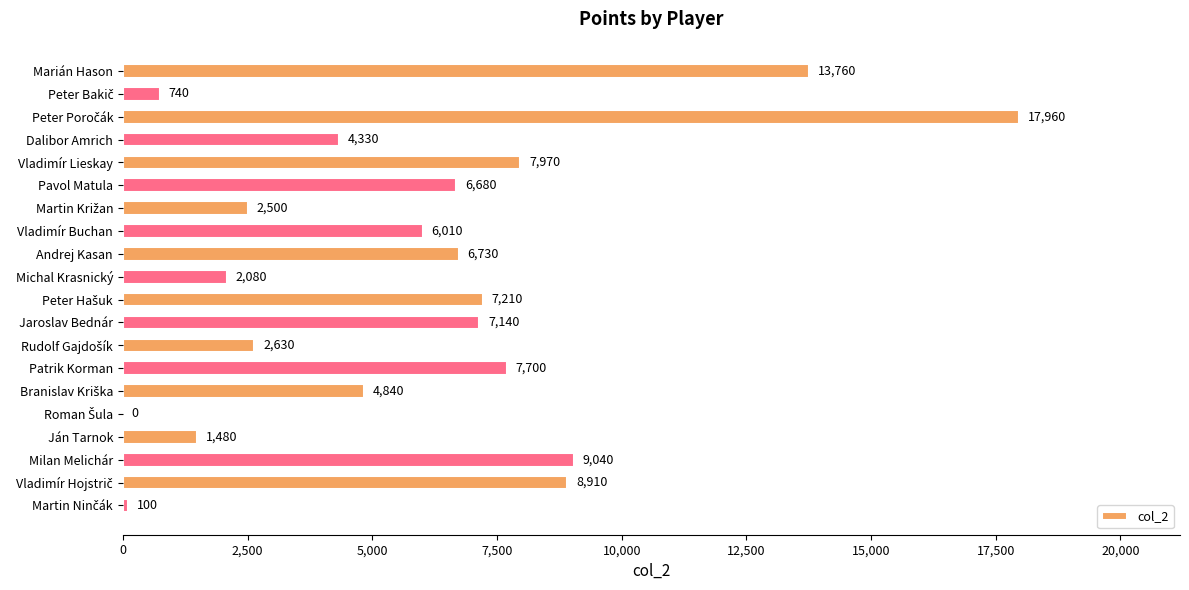

Does the chart contain stacked bars?

No